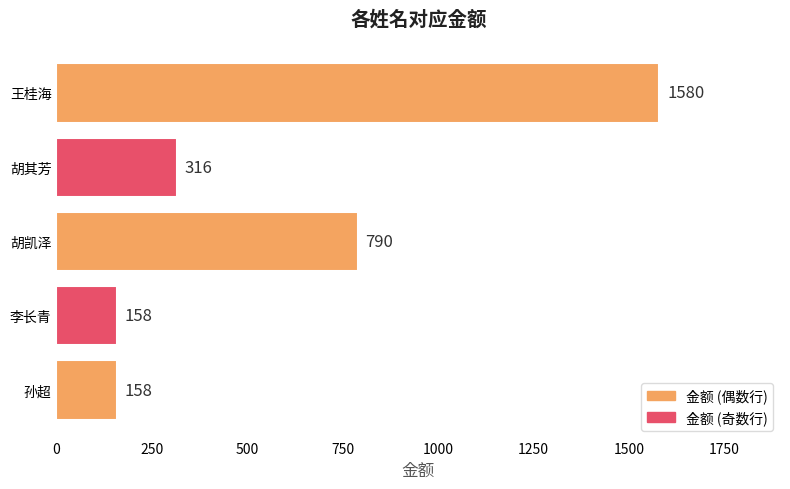

What is the change in value from 胡其芳 to 李长青?

-158